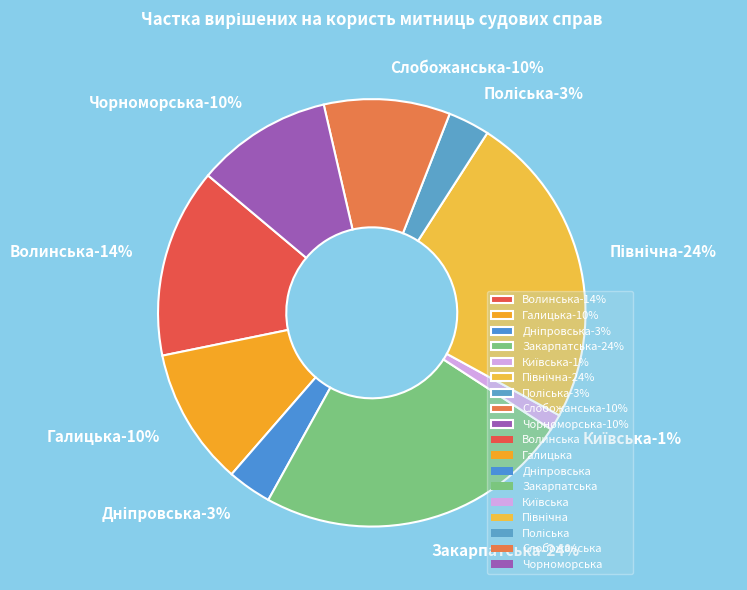

To the nearest percent, what portion does Закарпатська represent?

24%